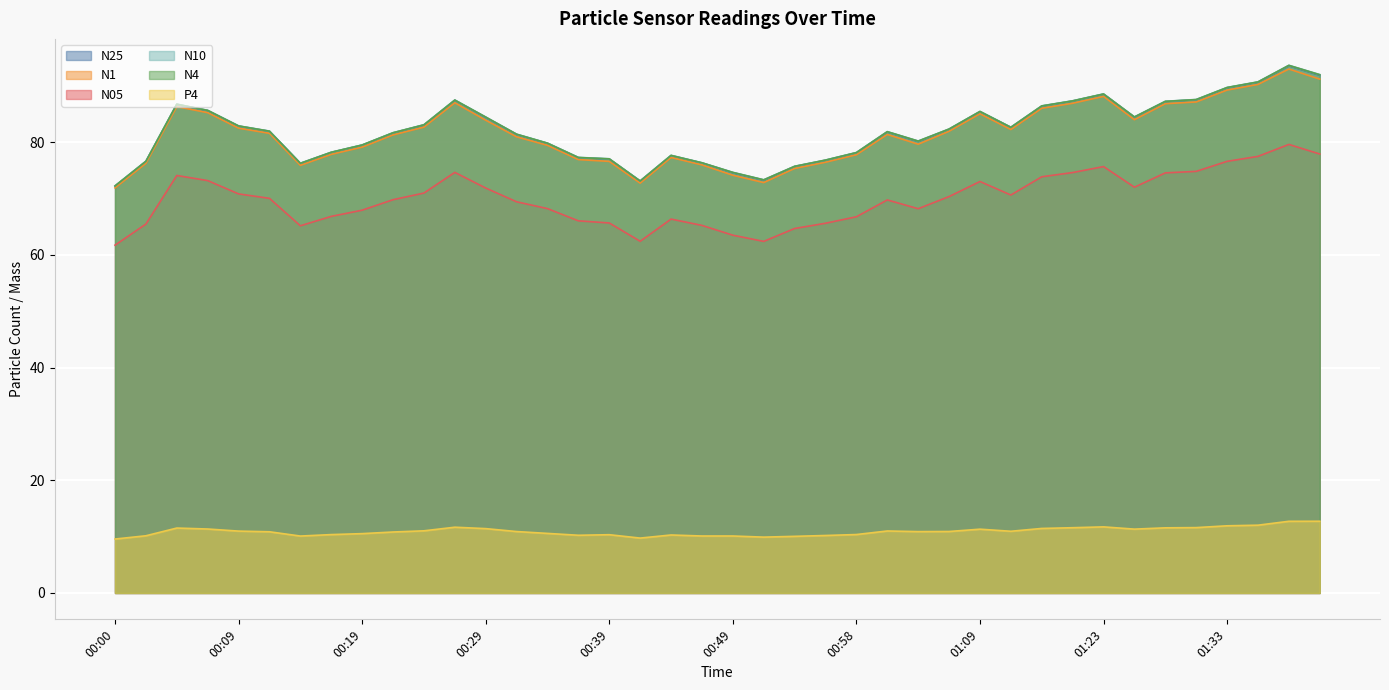

In N25, how many points are lower than both neighbors (excluding endpoints)?

6